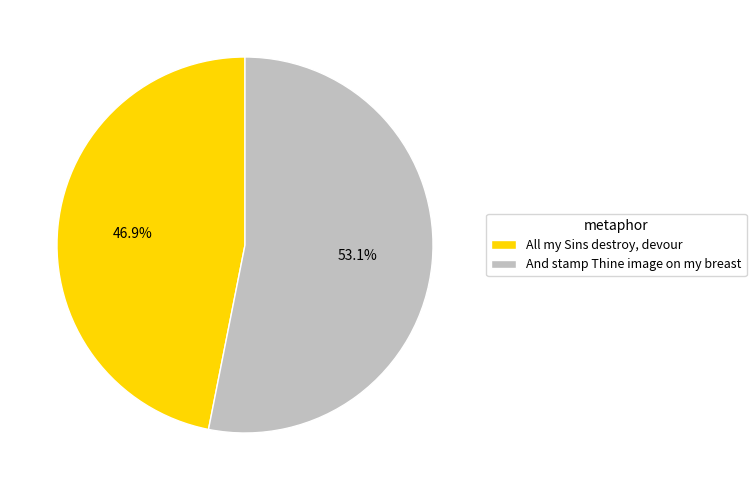

Do All my Sins destroy, devour and And stamp Thine image on my breast together represent more than half of the pie?

Yes